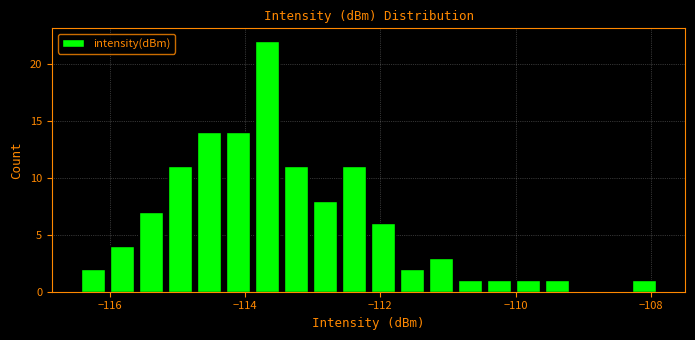

Read against the x-axis, roughly where is the centre of the tallest bar?

-113.6